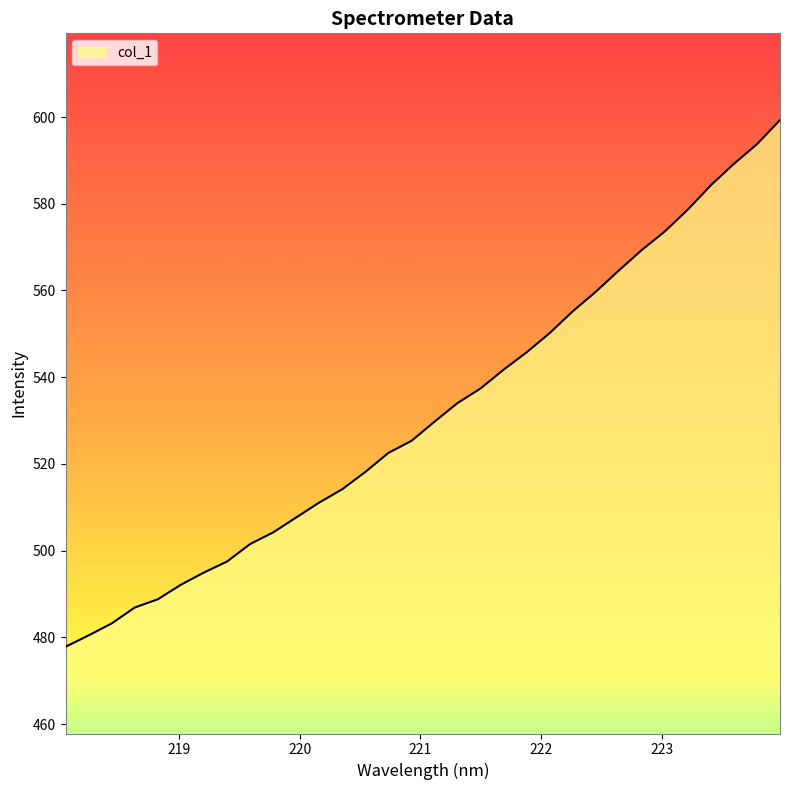

What is the minimum value shown in the chart?

477.8